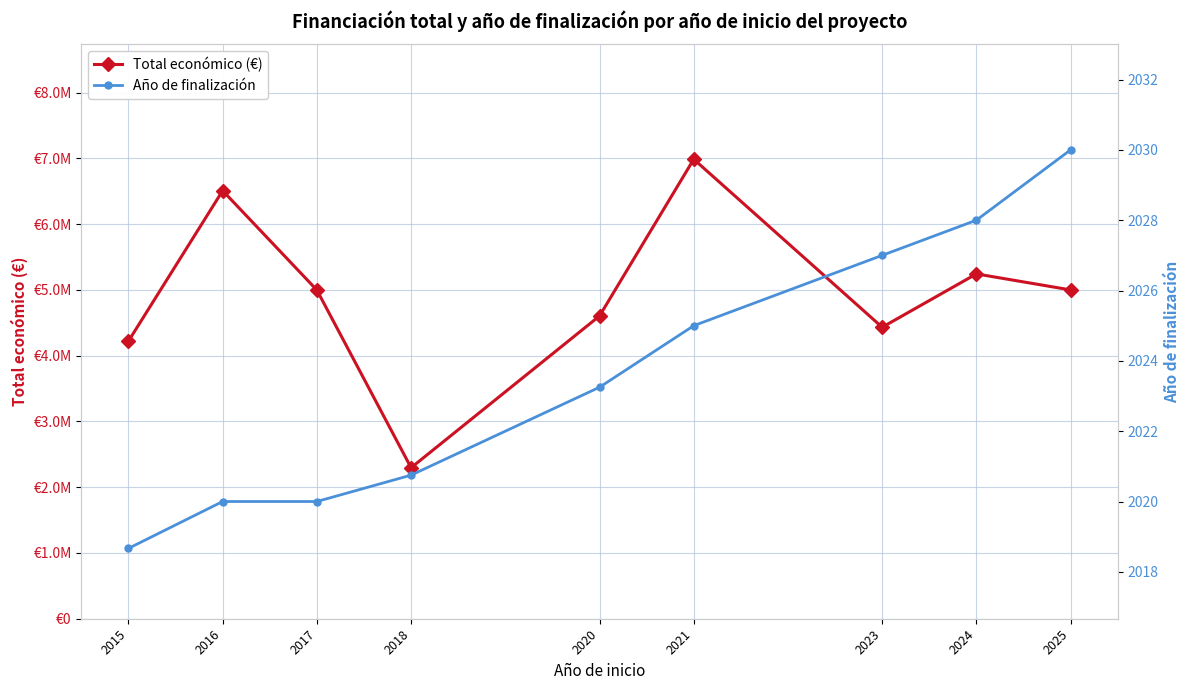

What is the average value of the Año de finalización series?

2023.6